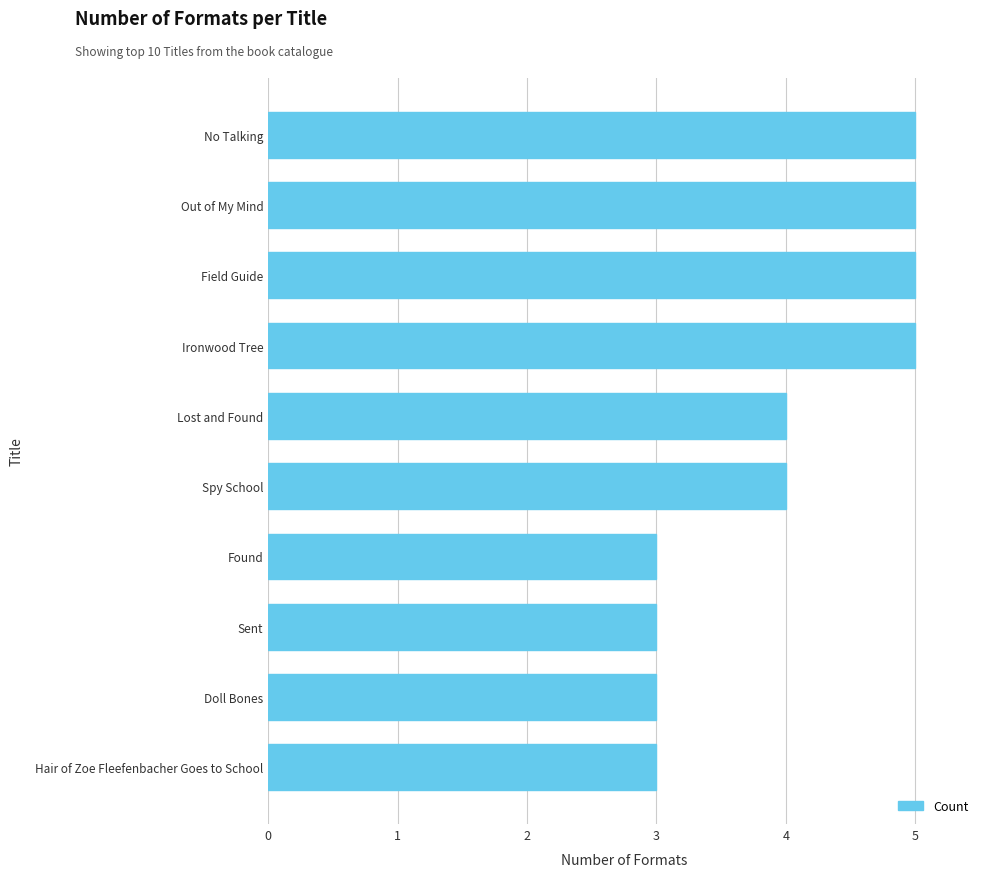

Are the bars horizontal?

Yes